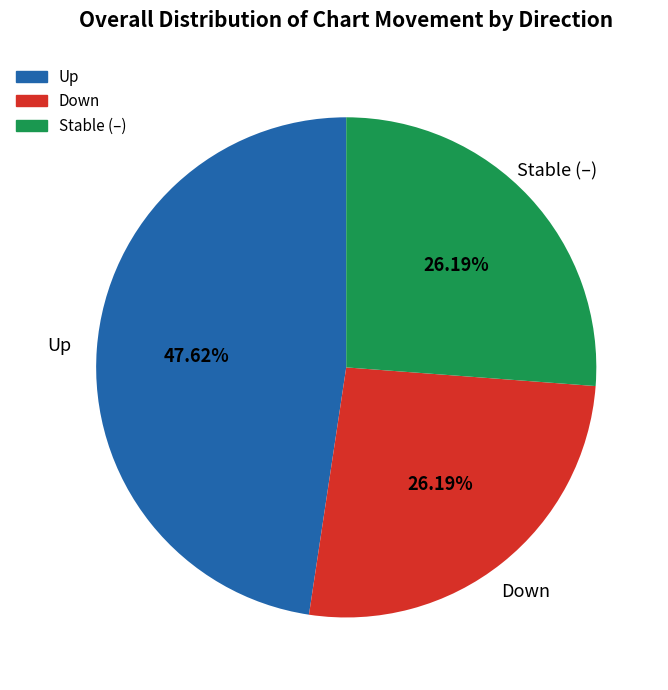

Does any single category account for the majority?

No